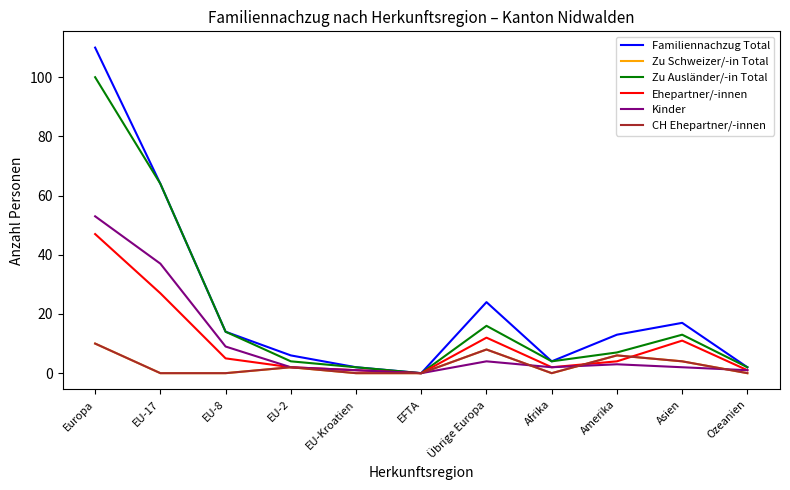

True or false: Kinder and Zu Ausländer/-in Total intersect in this chart.

False